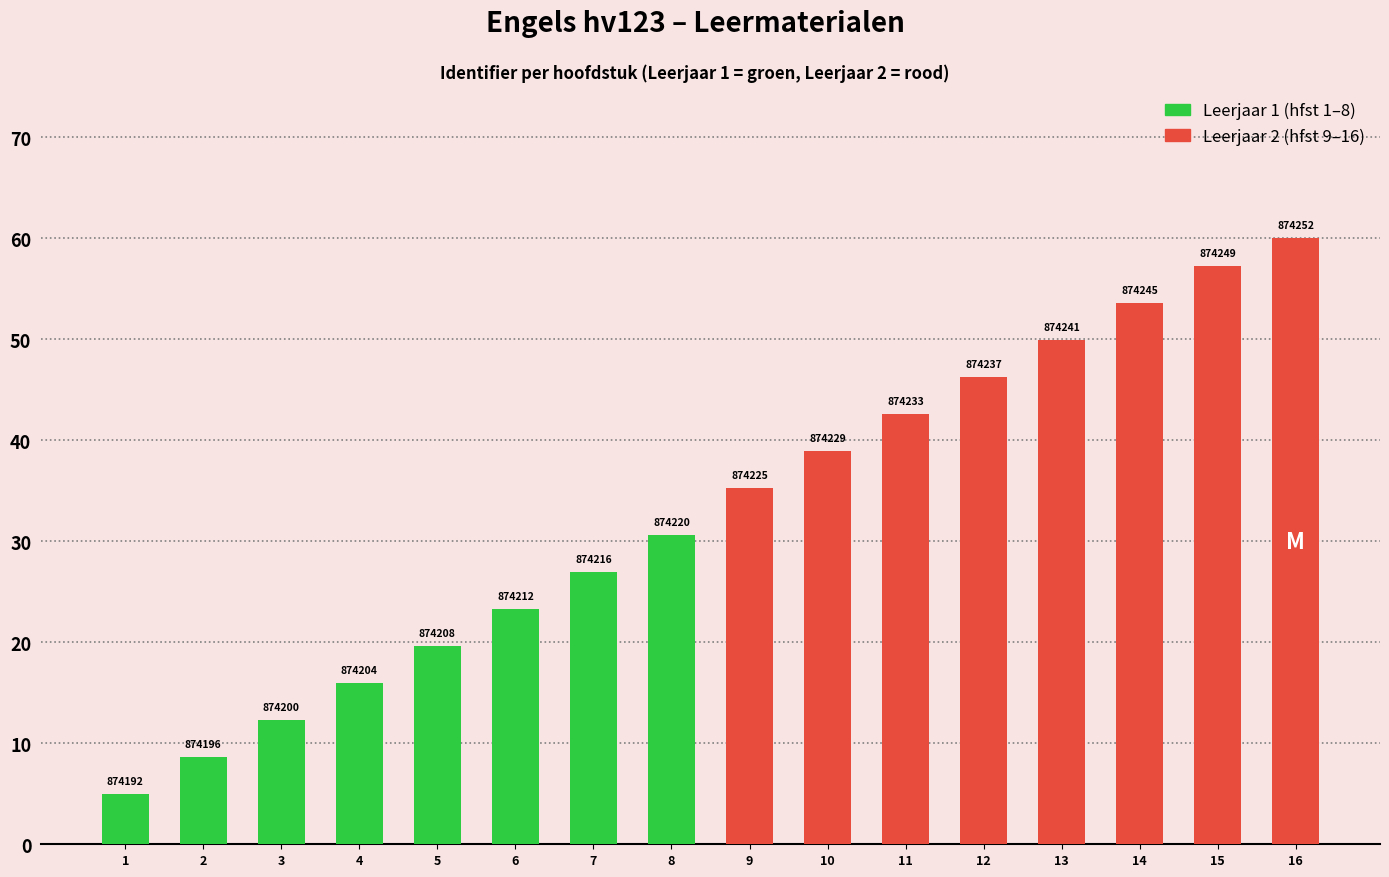

Reading right to left, extract all data points from this chart.

60.0	57.2	53.6	49.9	46.2	42.6	38.9	35.2	30.7	27.0	23.3	19.7	16.0	12.3	8.7	5.0